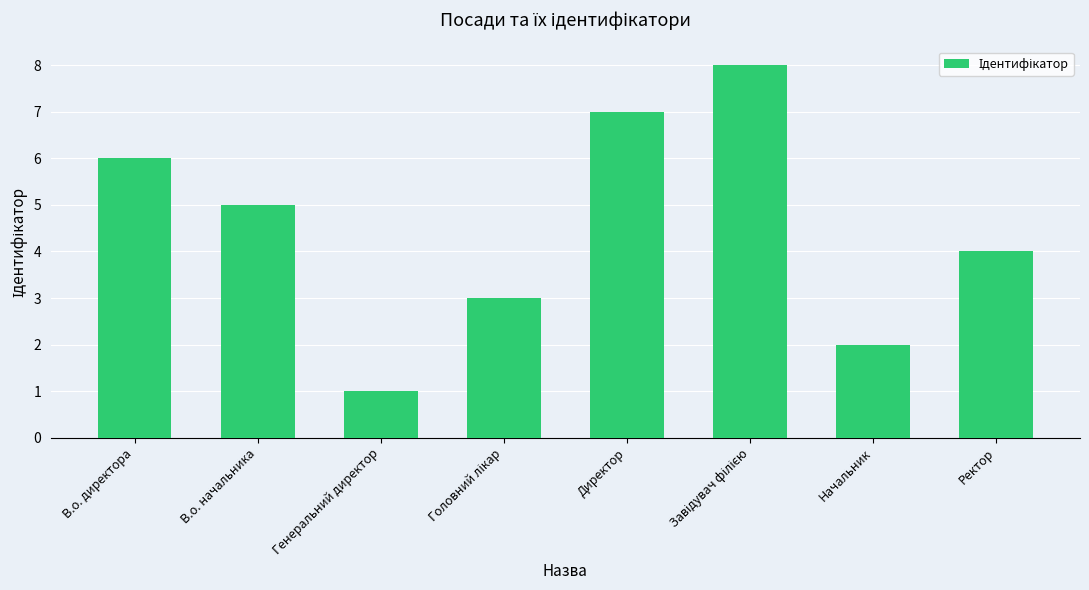

How many distinct data groups are displayed?

1